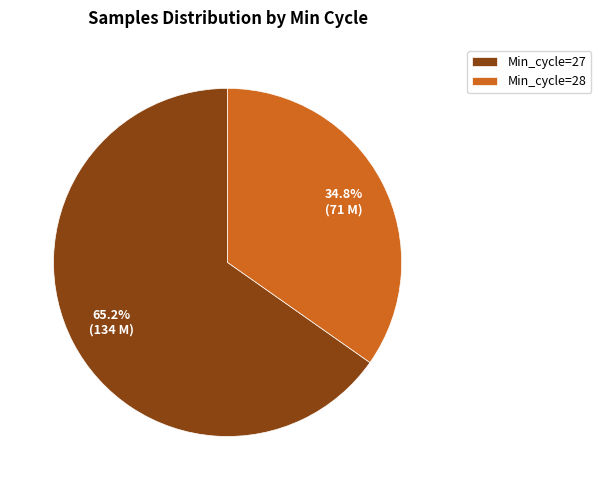

How many segments does this pie chart have?

2